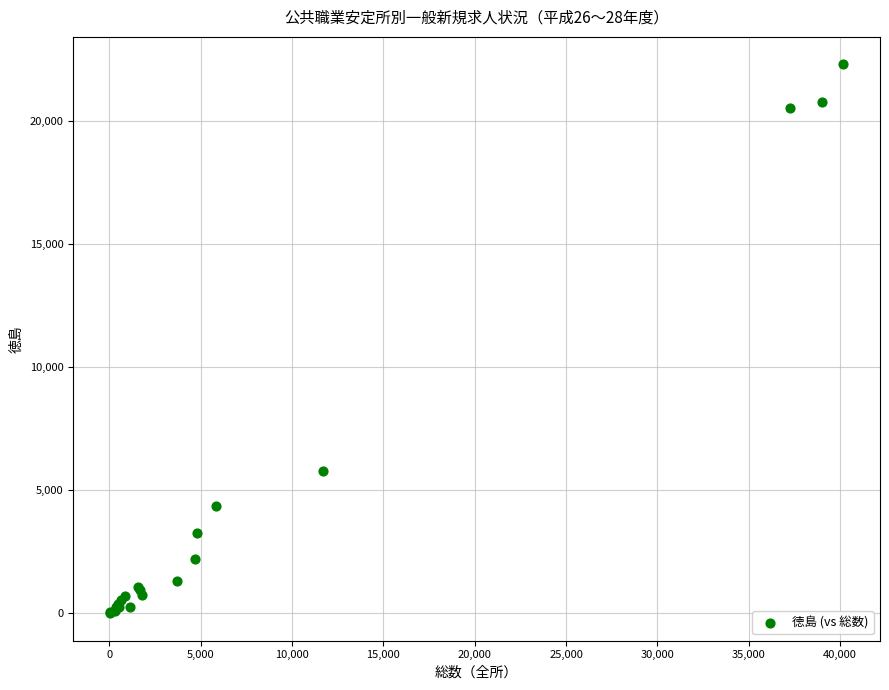

What Y value in the scatter plot is closest to 11158?

5774